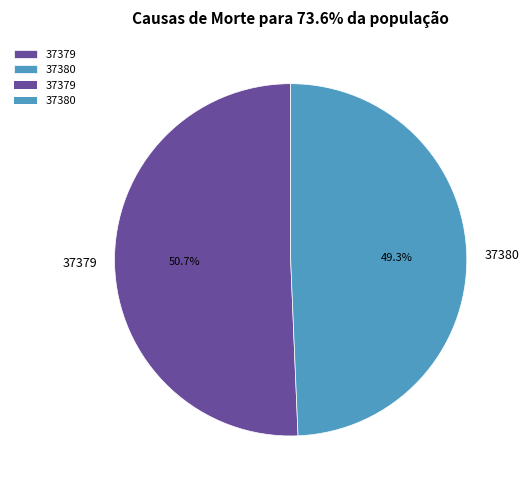

To the nearest percent, what is the combined percentage of 37380 and 37379?

100%